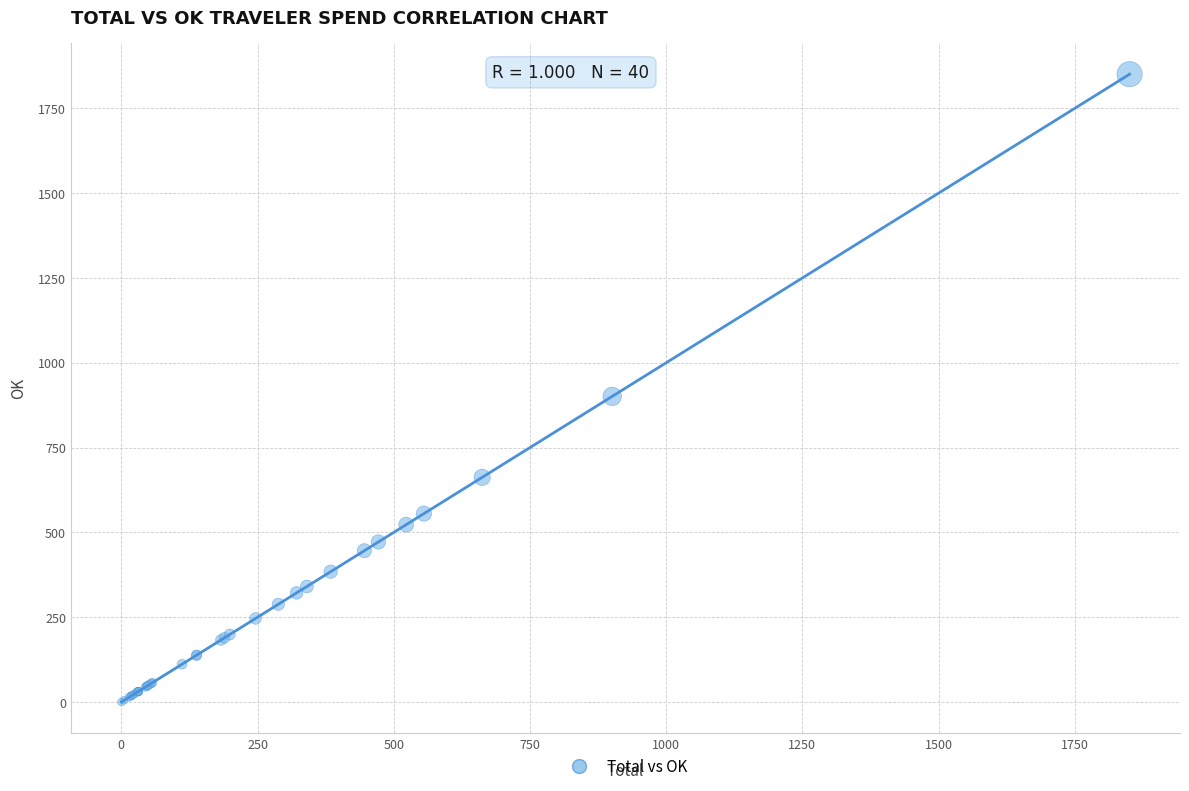

What Y value in the scatter plot is closest to 925?

901.0